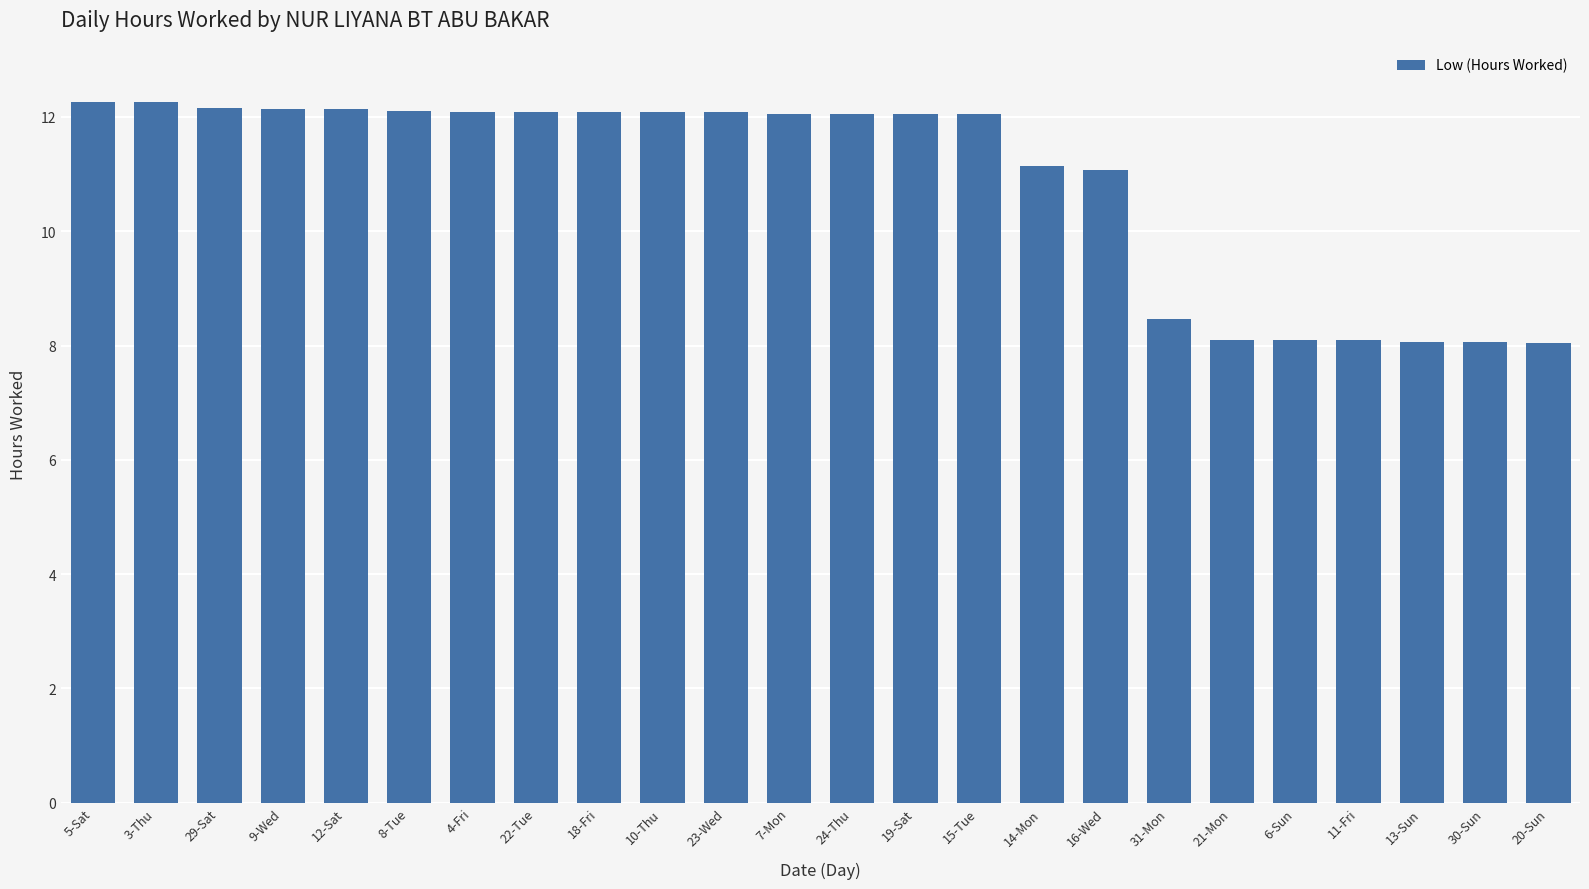

Approximately how many times larger is the value at 22-Tue compared to 20-Sun?

1.5